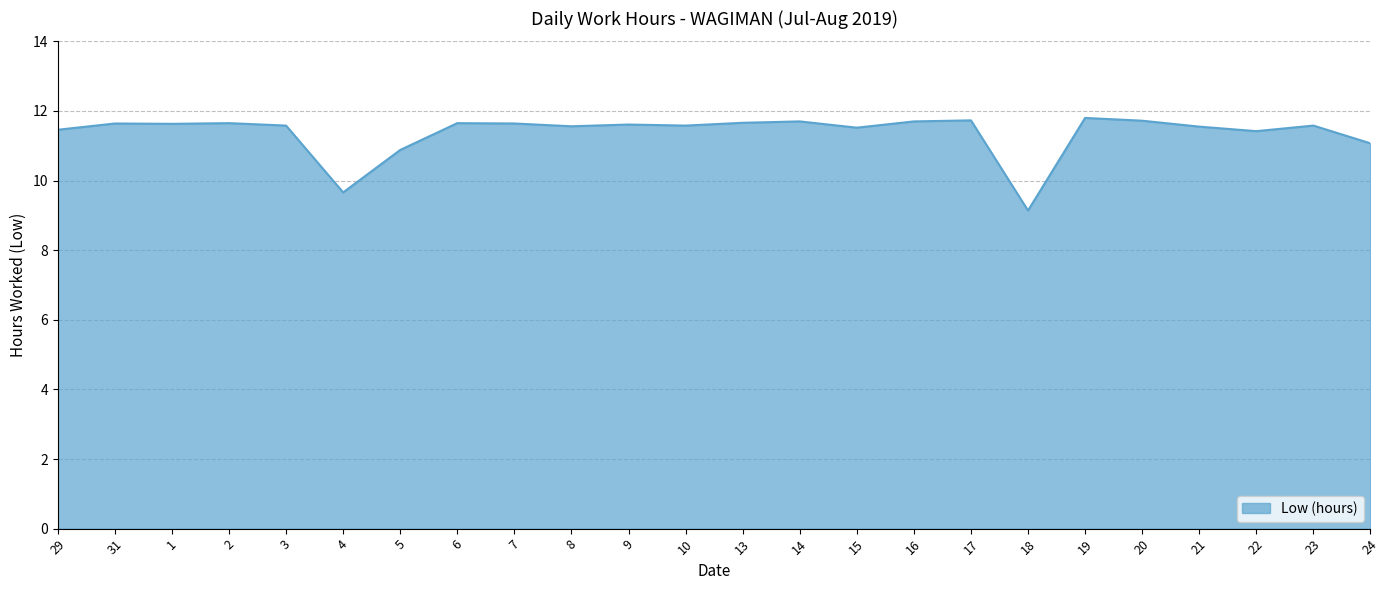

What position from the right is 24?

1